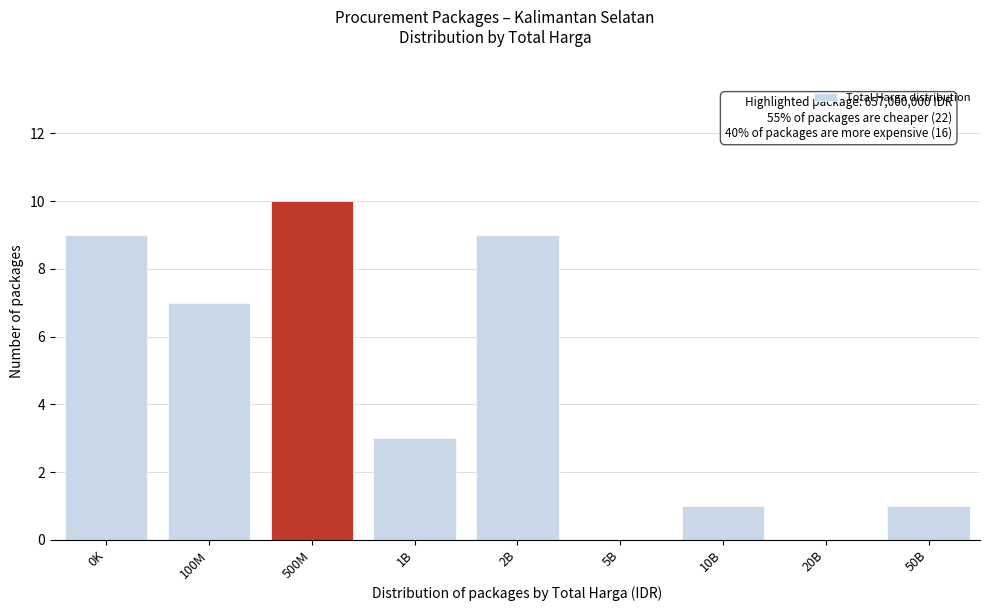

Reading right to left, list all the values displayed in this chart.

50B=1	20B=0	10B=1	5B=0	2B=9	1B=3	500M=10	100M=7	0K=9